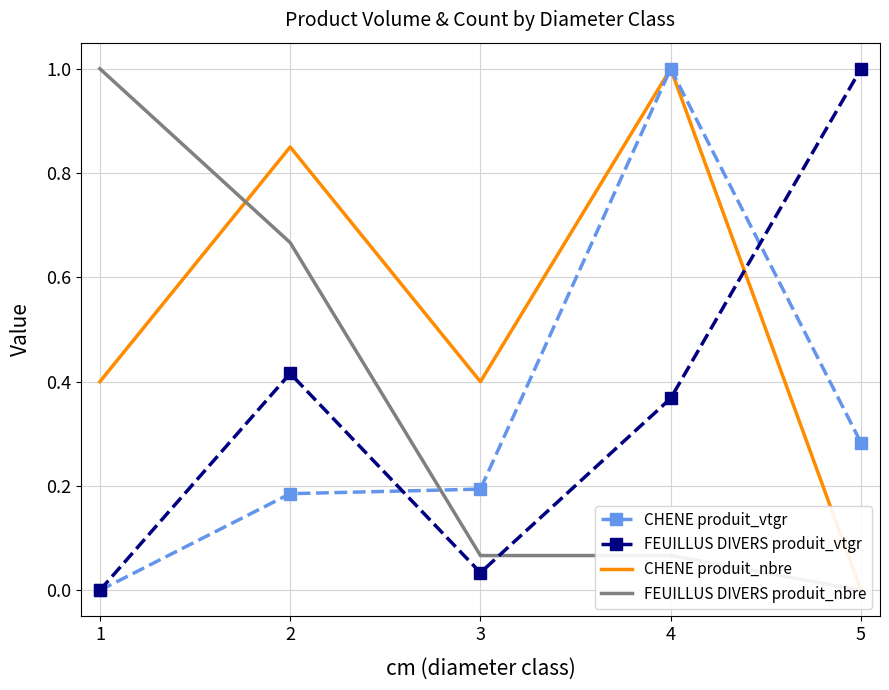

How many intersections are there between CHENE produit_nbre and FEUILLUS DIVERS produit_nbre?

1